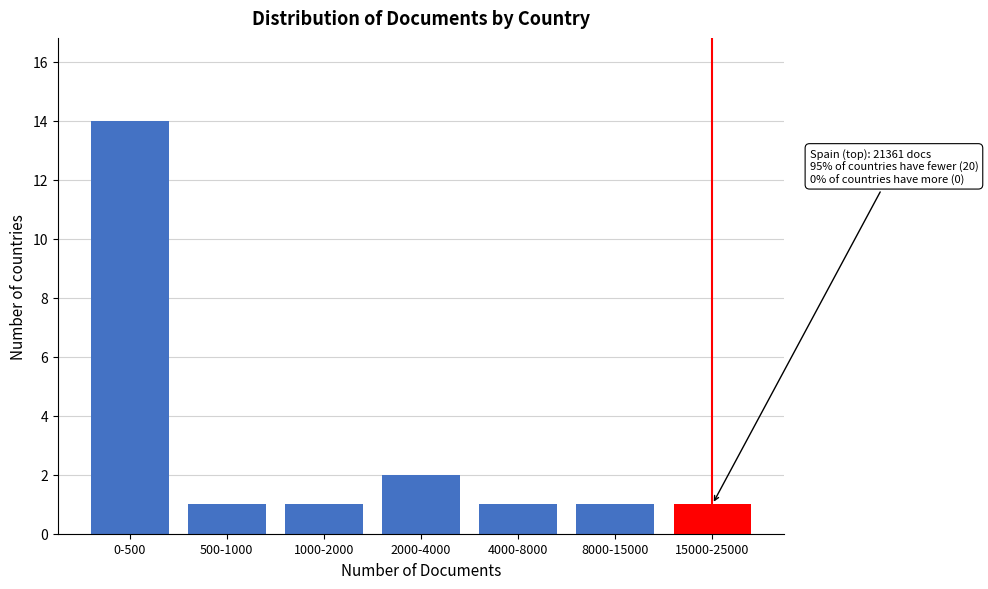

Reading left to right, extract all data points from this chart.

0-500=14	500-1000=1	1000-2000=1	2000-4000=2	4000-8000=1	8000-15000=1	15000-25000=1